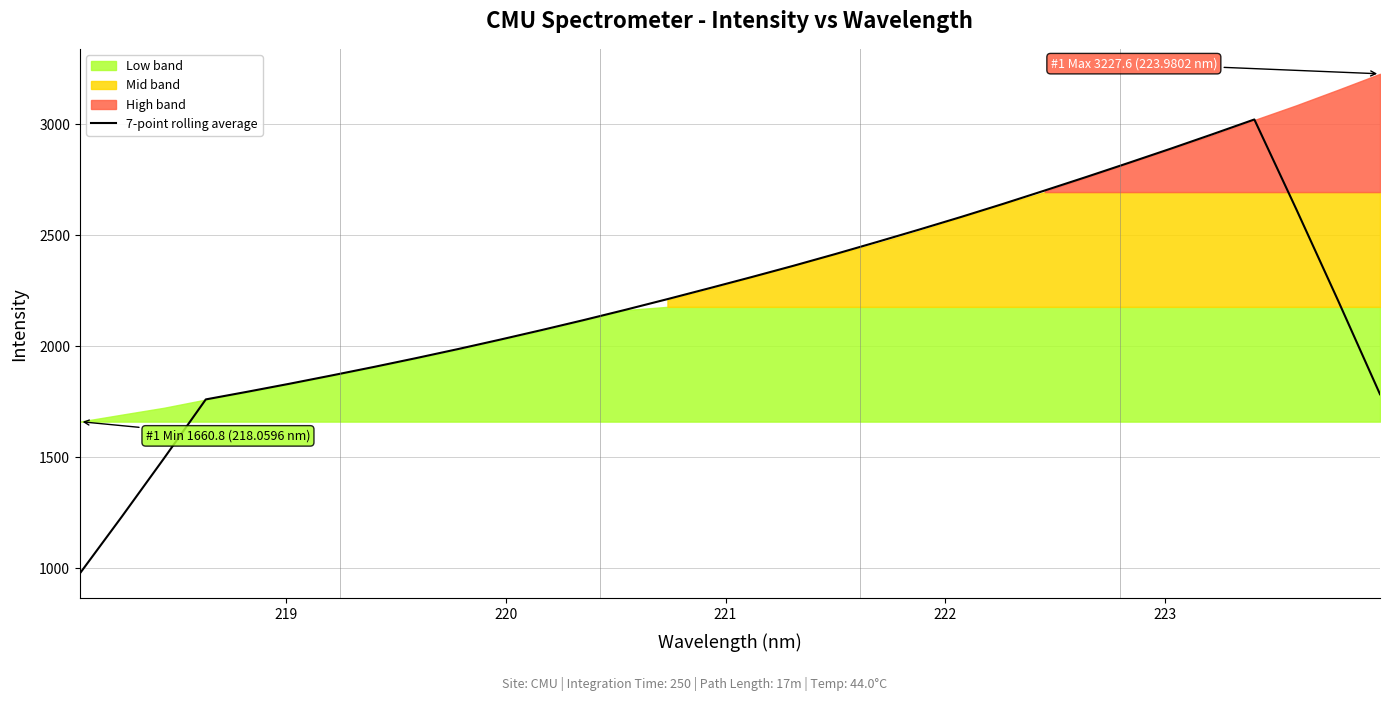

Reading left to right, list all the values displayed in this chart.

976.6	1232.7	1494.2	1760.9	1795.7	1831.7	1868.9	1907.0	1946.5	1987.3	2029.6	2073.2	2118.1	2164.6	2212.6	2261.8	2311.7	2362.7	2415.6	2470.1	2525.7	2582.7	2641.5	2702.0	2763.6	2826.4	2890.1	2955.4	3022.0	2618.4	2205.7	1784.1